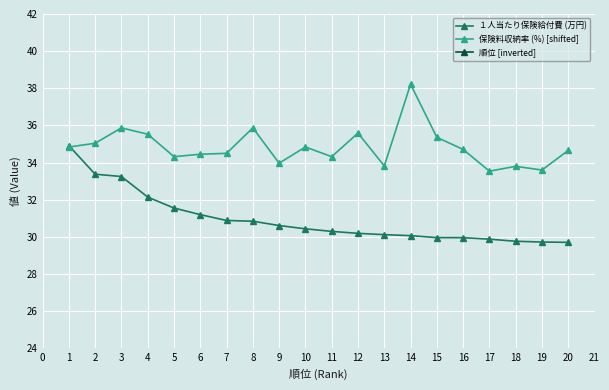

What is the minimum value for 保険料収納率 (%) [shifted]?

33.5